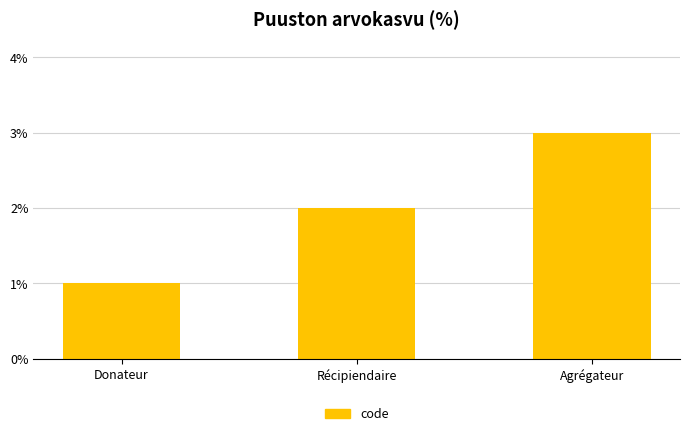

Rank the categories by value from highest to lowest.

Agrégateur, Récipiendaire, Donateur